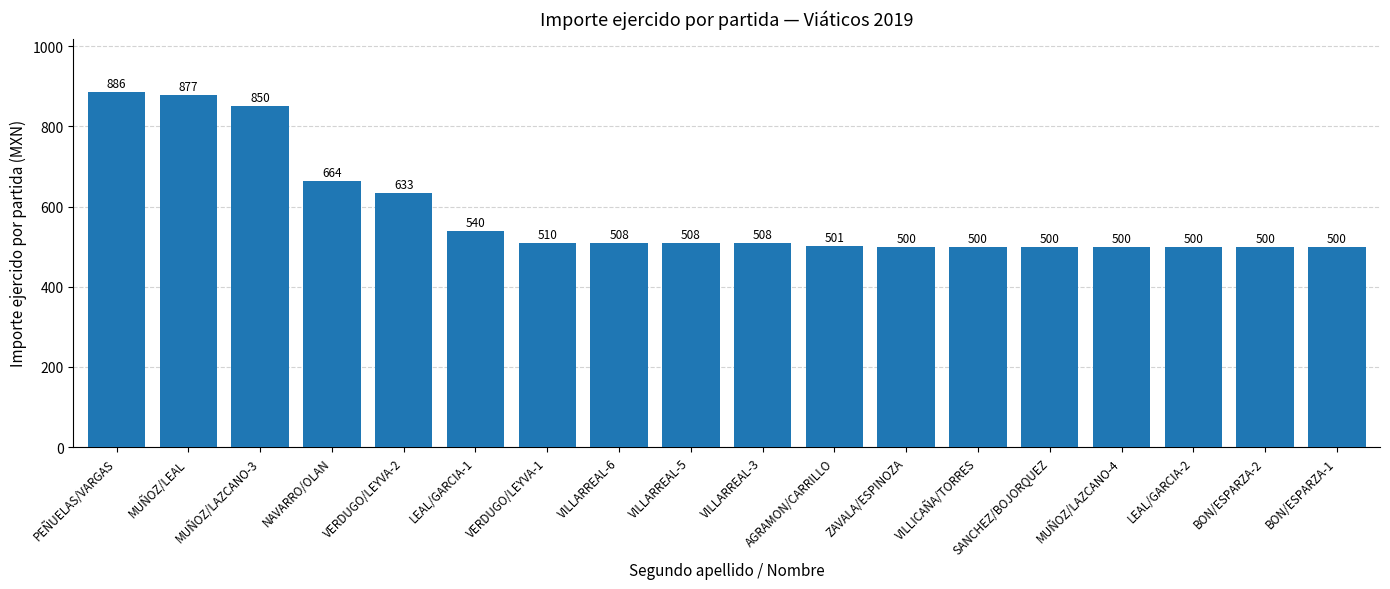

What is the change in value from VILLARREAL-6 to VILLICAÑA/TORRES?

-8